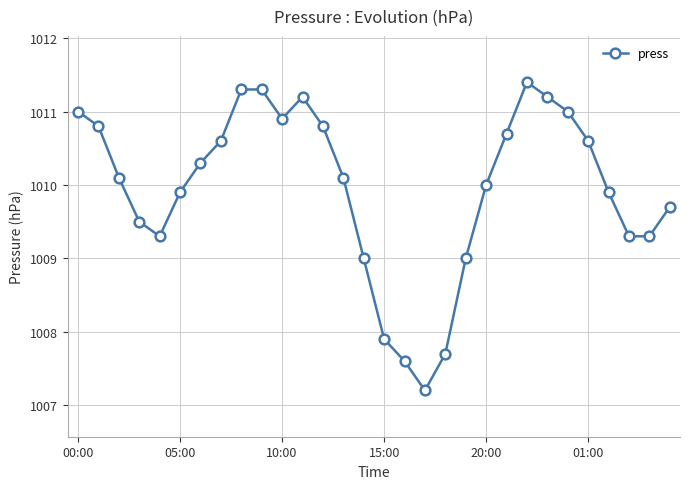

What is the value of the 10th point from the left?

1011.3